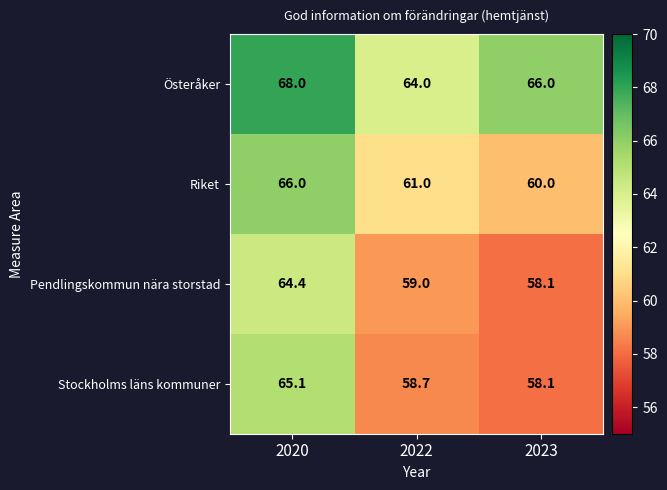

Count the number of categories in the chart.

3